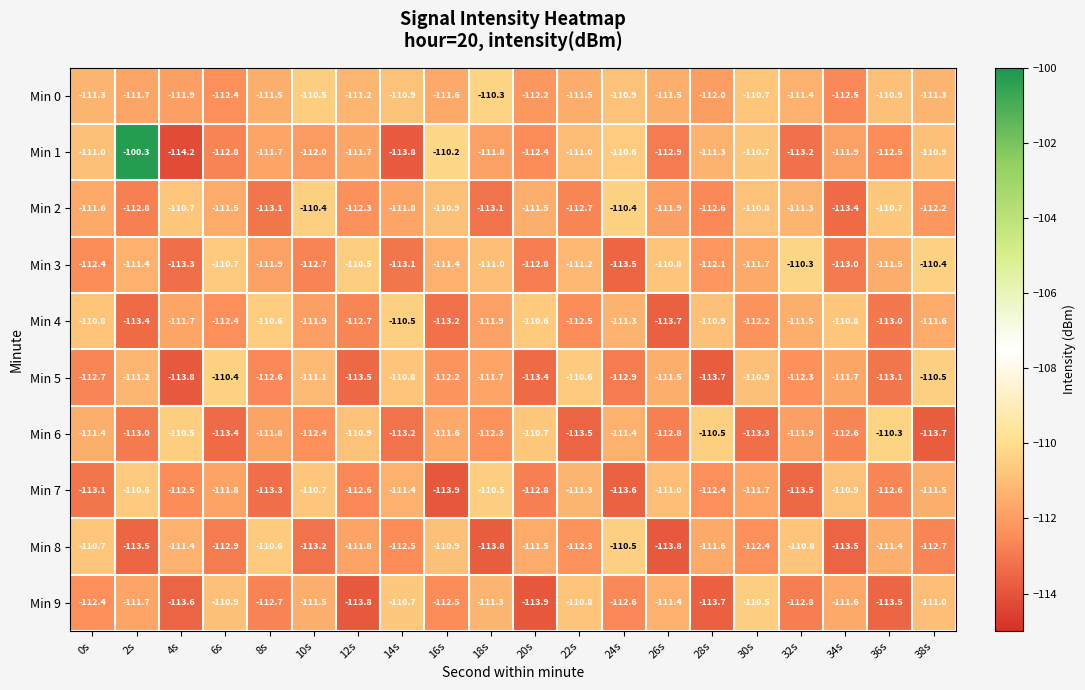

Which series has the largest total across all categories?

Min 1